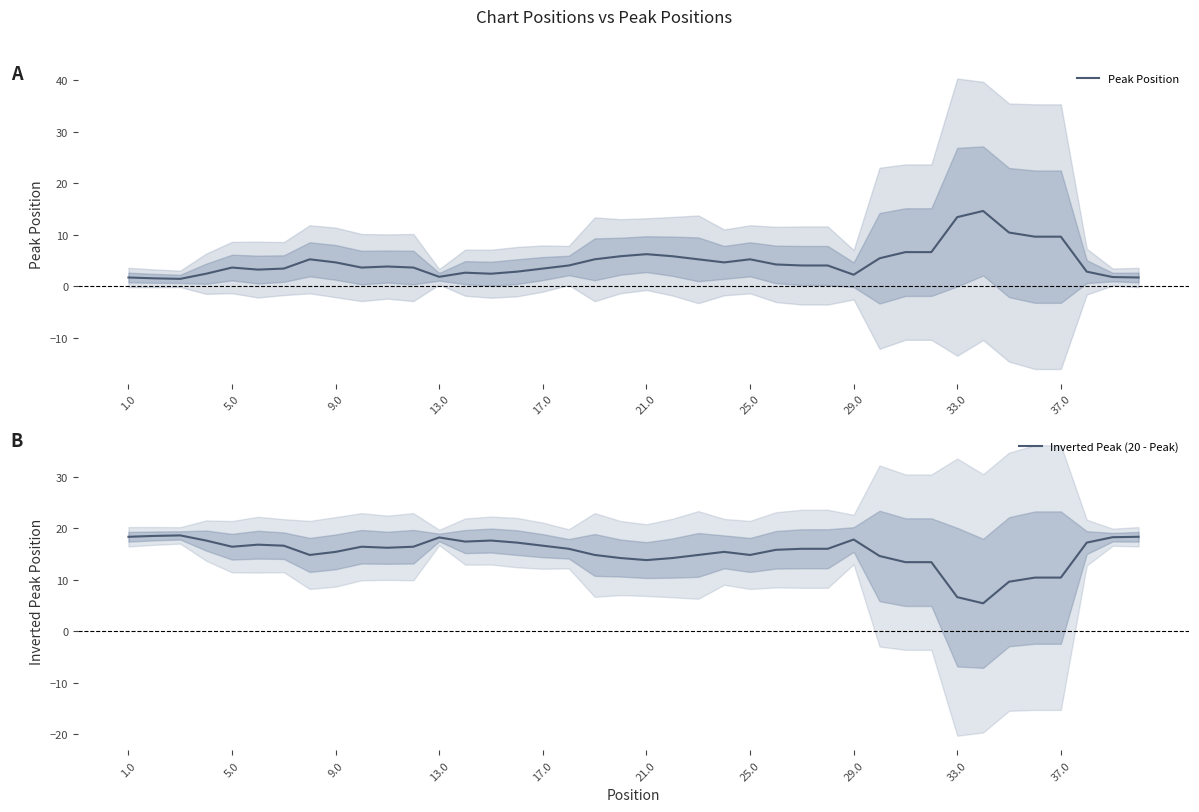

What is the difference between the maximum and minimum values in the Peak Position series?

13.2